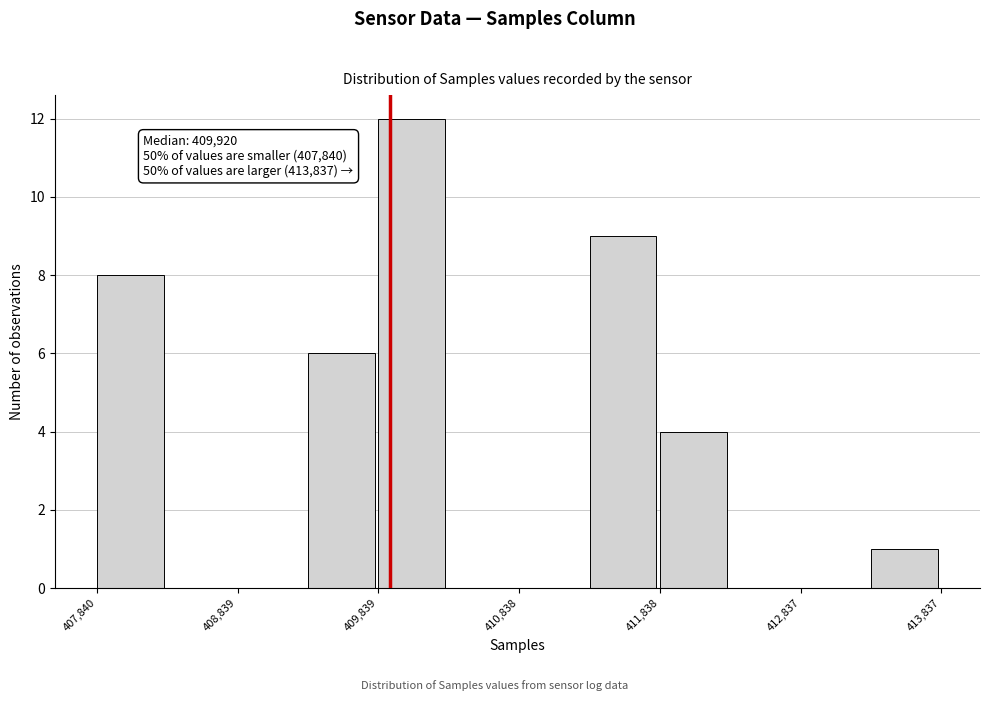

Over which range of the x-axis is the bar tallest?

409800 to 410300